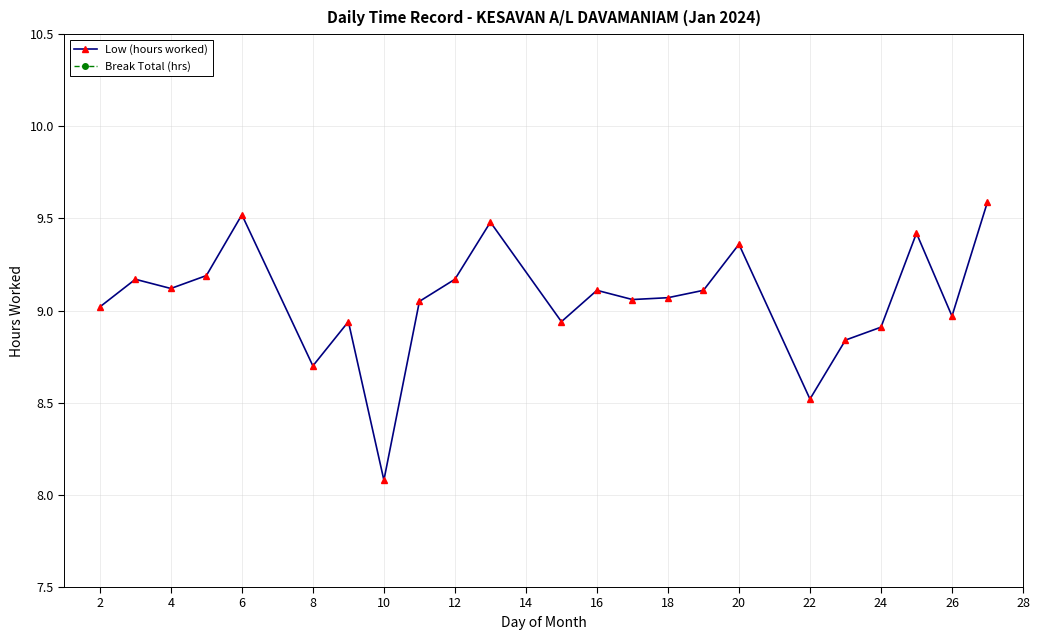

What is the average value of the Low (hours worked) series?

9.1